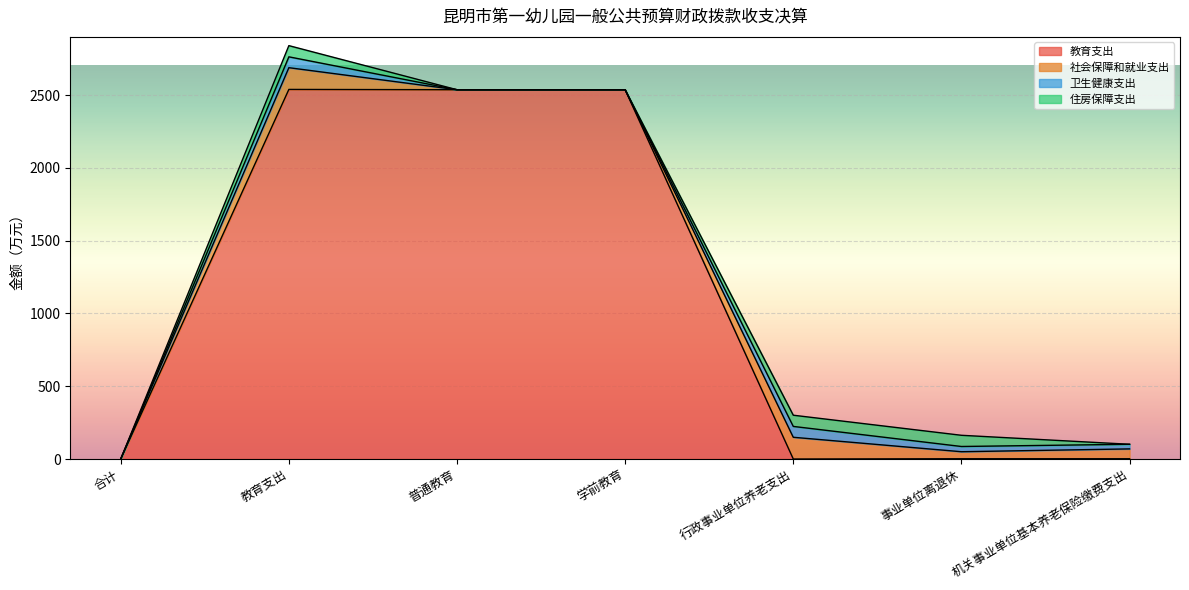

What is the total value across all series at 学前教育?

2537.1